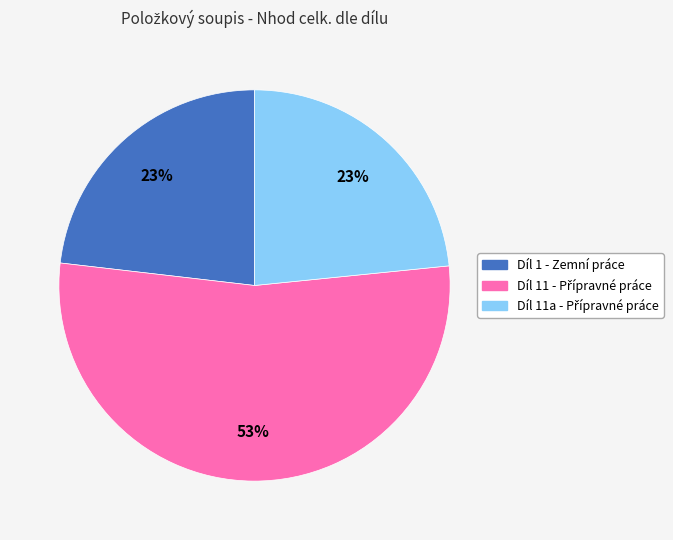

How many segments does this pie chart have?

3